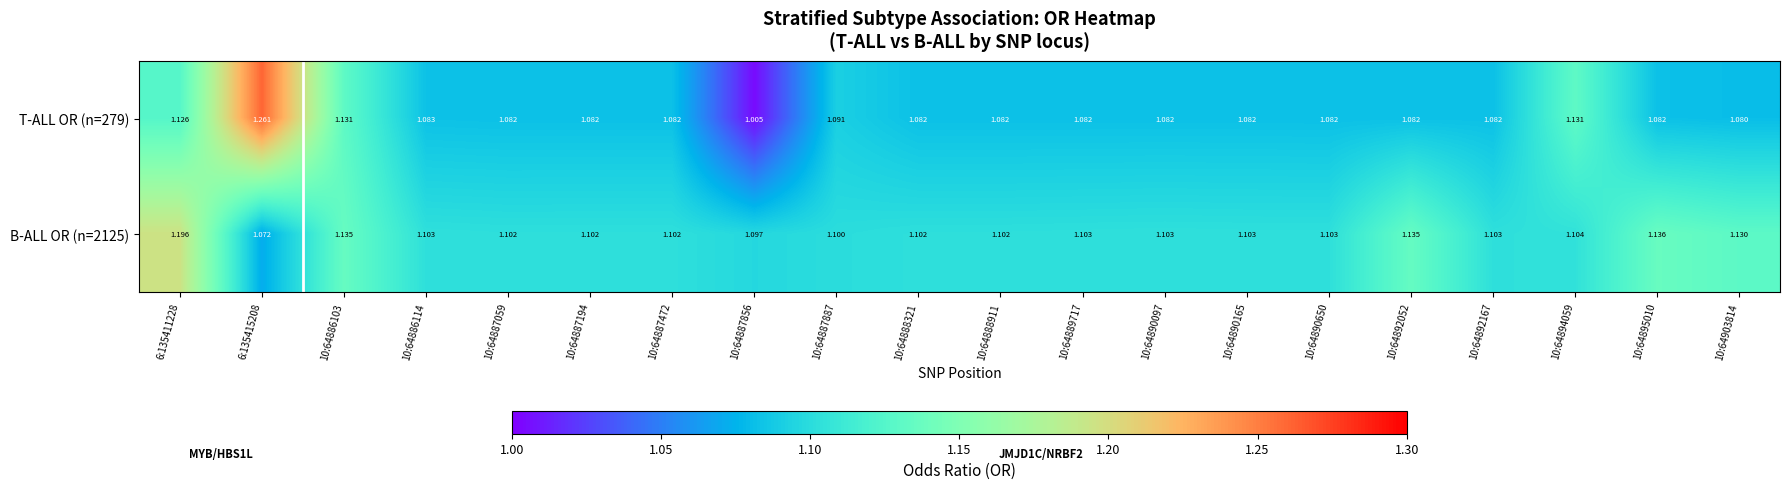

Is the value of B-ALL OR (n=2125) at 10:64890097 greater than the value of T-ALL OR (n=279) at 10:64886114?

Yes